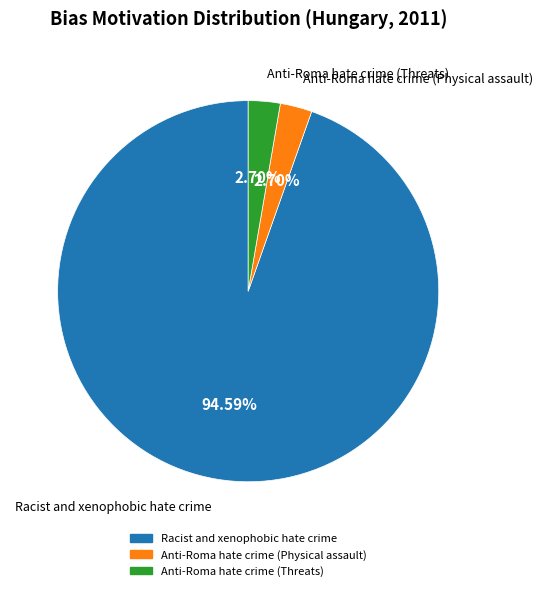

What is the majority slice?

Racist and xenophobic hate crime